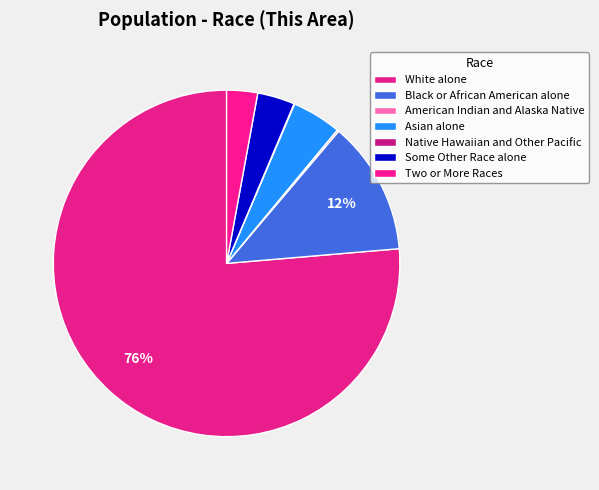

How much of the chart is everything except Asian alone?

95.4%